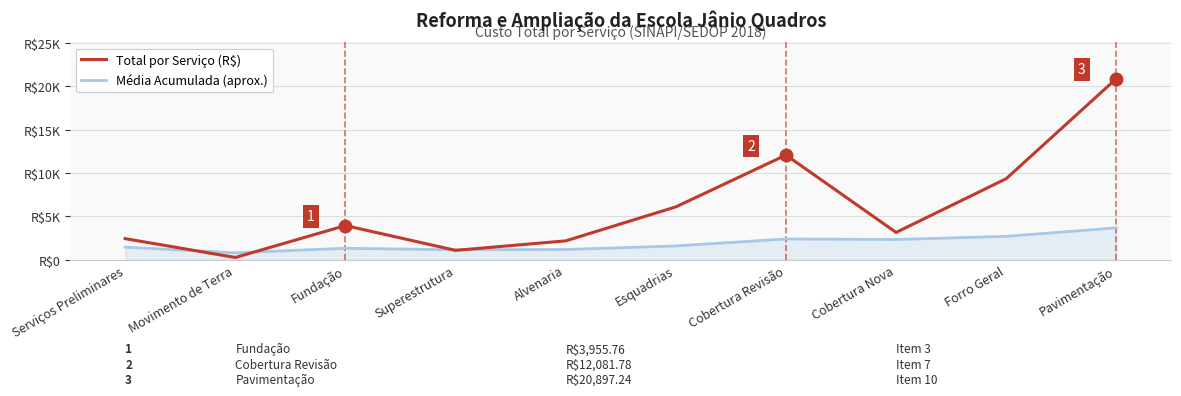

What is the greatest value displayed?

20897.2